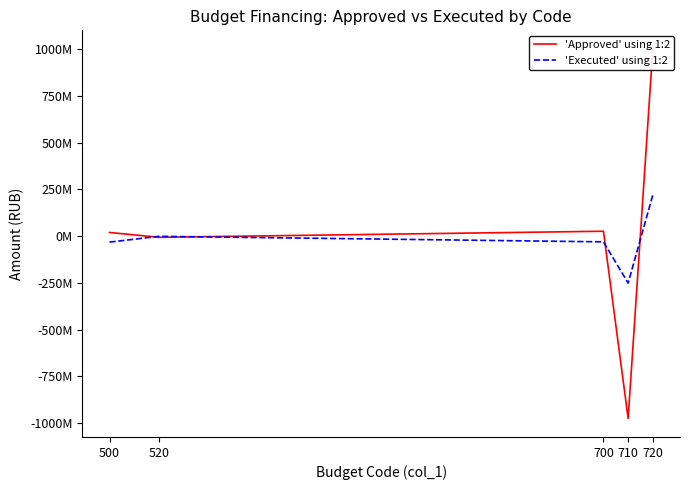

The value of 'Executed' using 1:2 at 500 is -52941535.4. True or false?

False